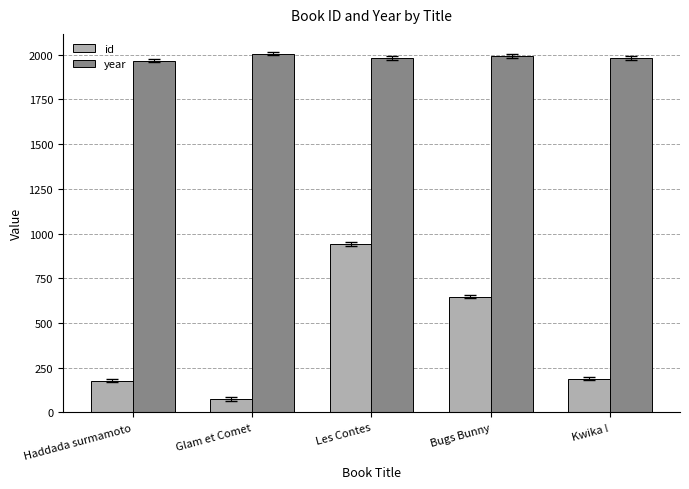

Are the bars horizontal?

No